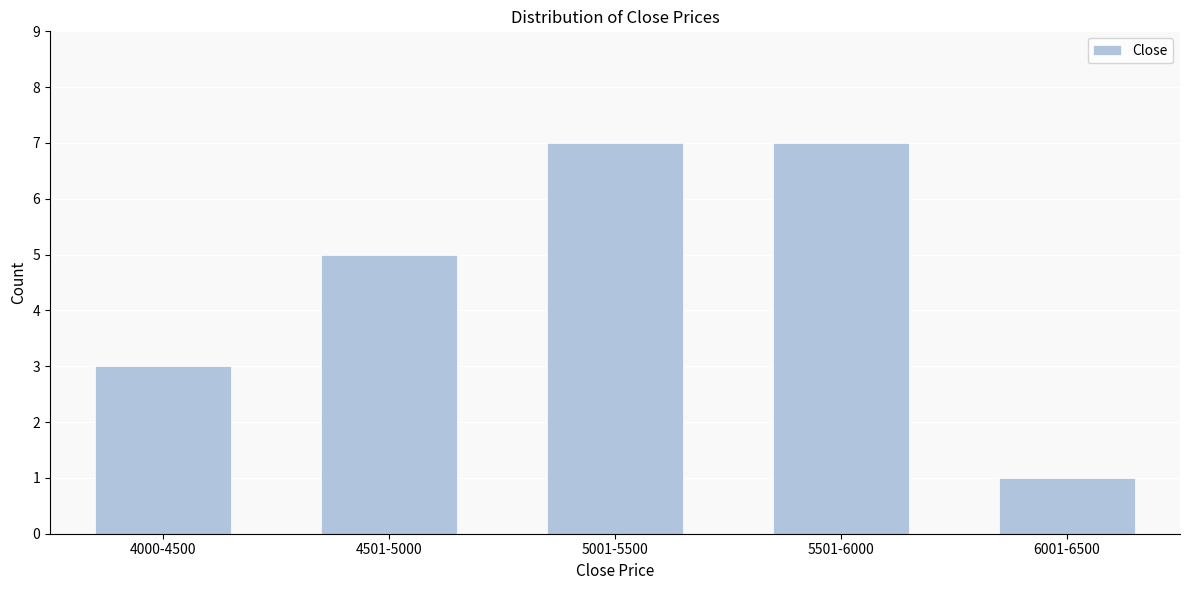

Reading left to right, list all the values displayed in this chart.

4000-4500=3	4501-5000=5	5001-5500=7	5501-6000=7	6001-6500=1